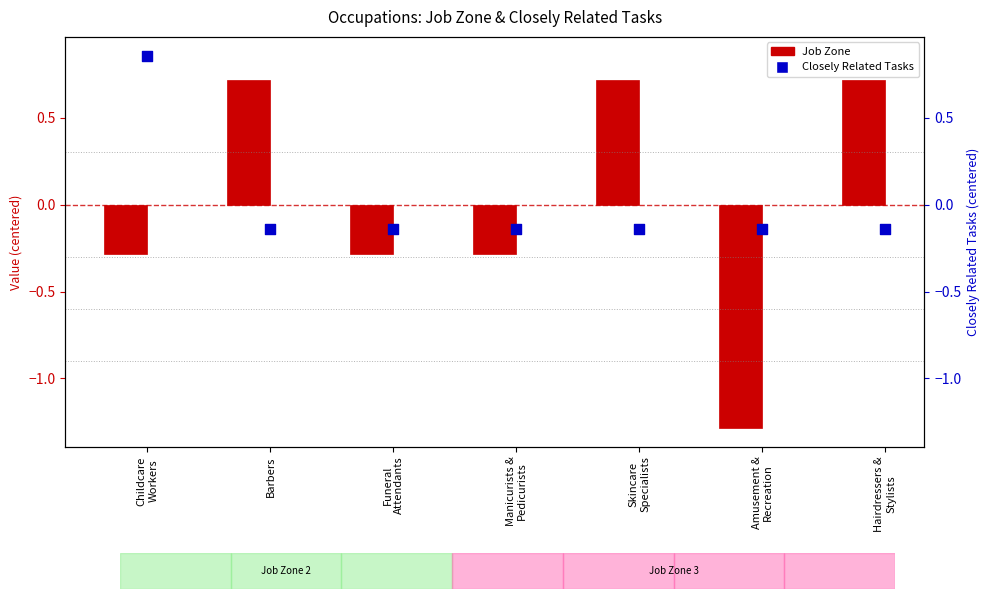

Which series reaches the minimum Y coordinate?

Job Zone